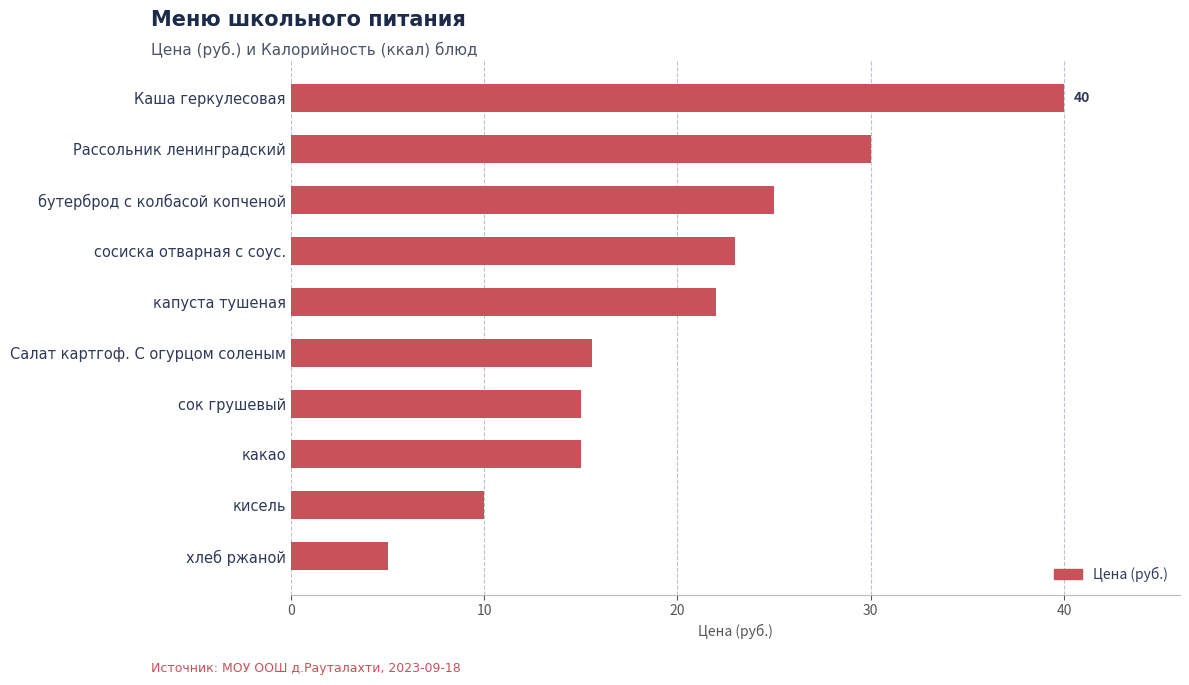

What value does the data have at хлеб ржаной?

5.0